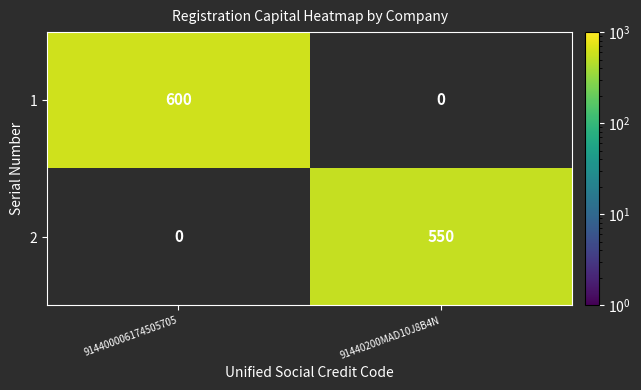

How many series are shown in this chart?

2